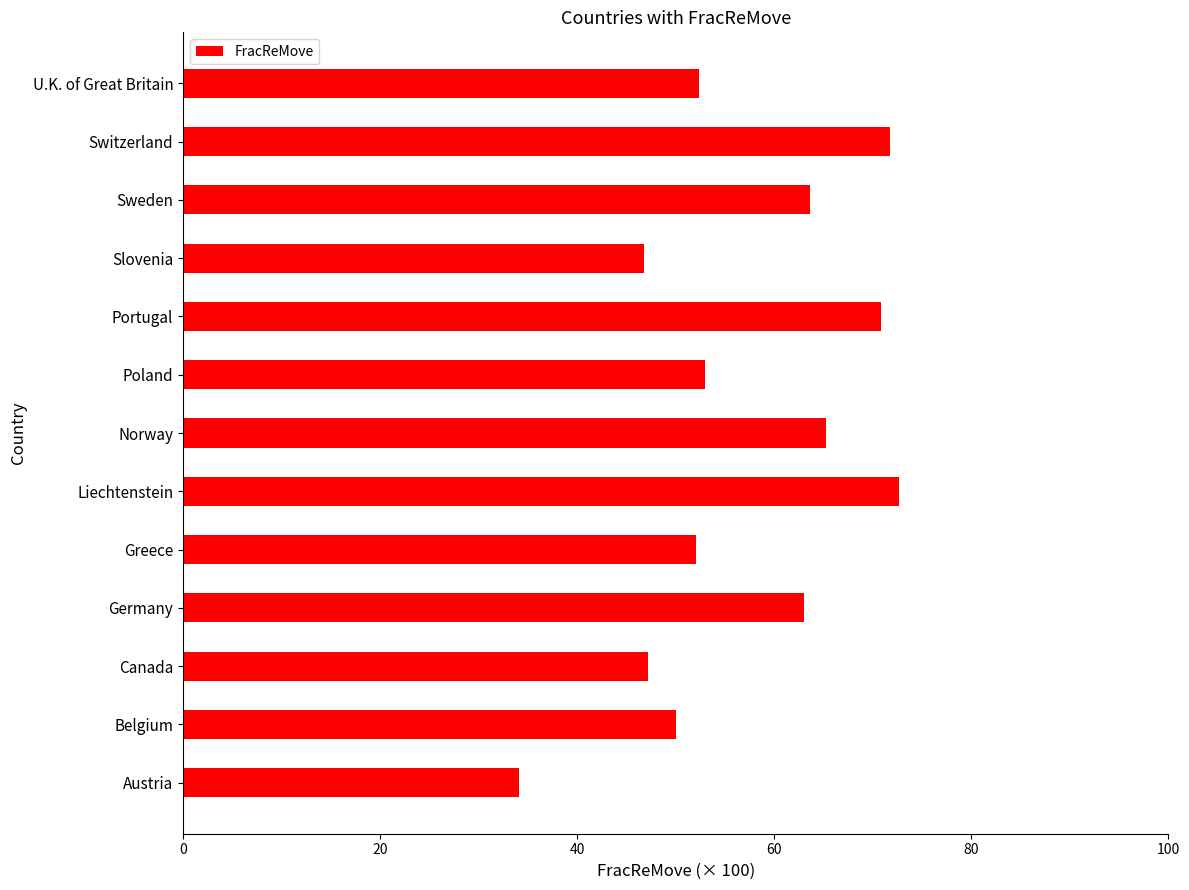

What value does the data have at Slovenia?

46.7